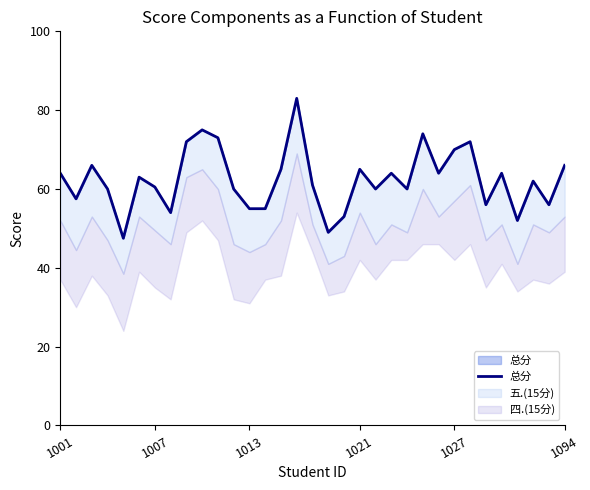

The value at 29 is 52.0. True or false?

True